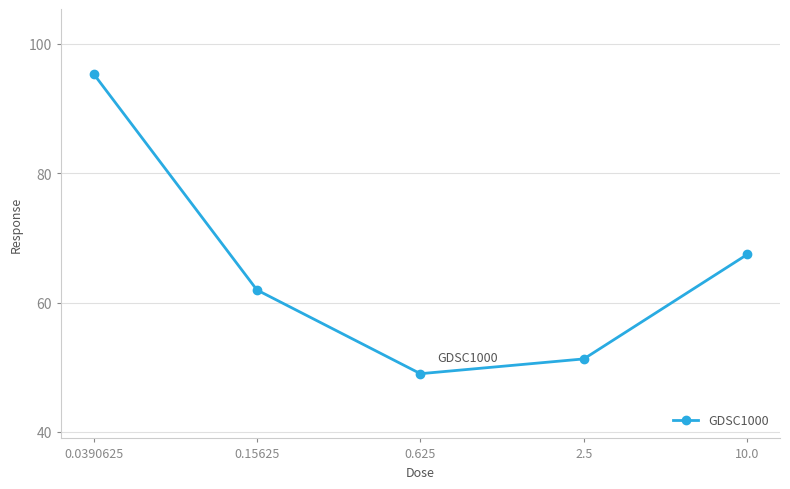

What is the sum of the values at 0.625 and 0.0390625?

144.4